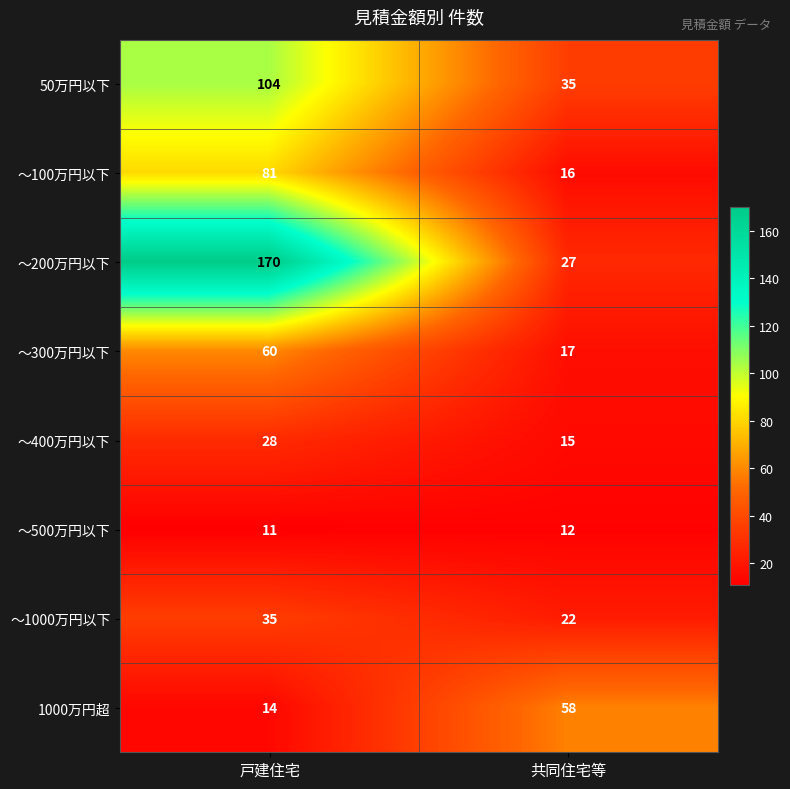

Which series has the widest spread of values?

～200万円以下